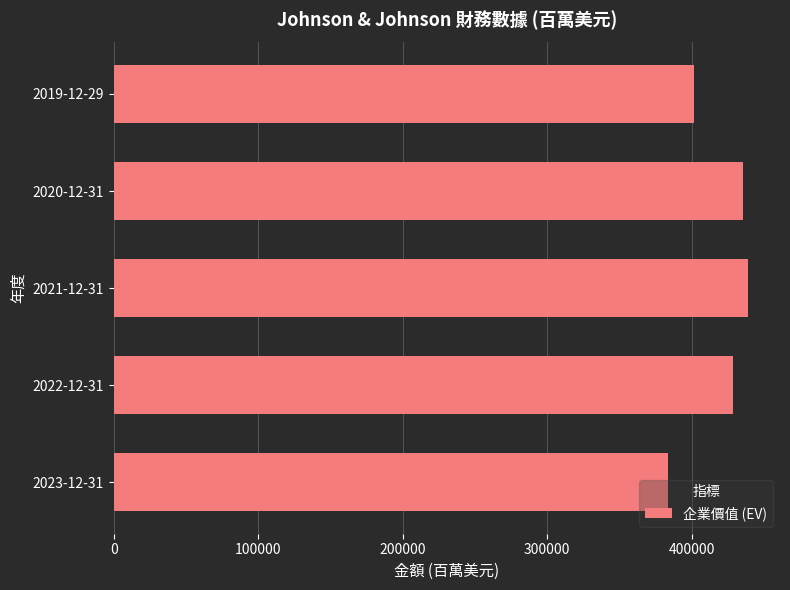

What is the difference between the maximum and minimum values?

55603